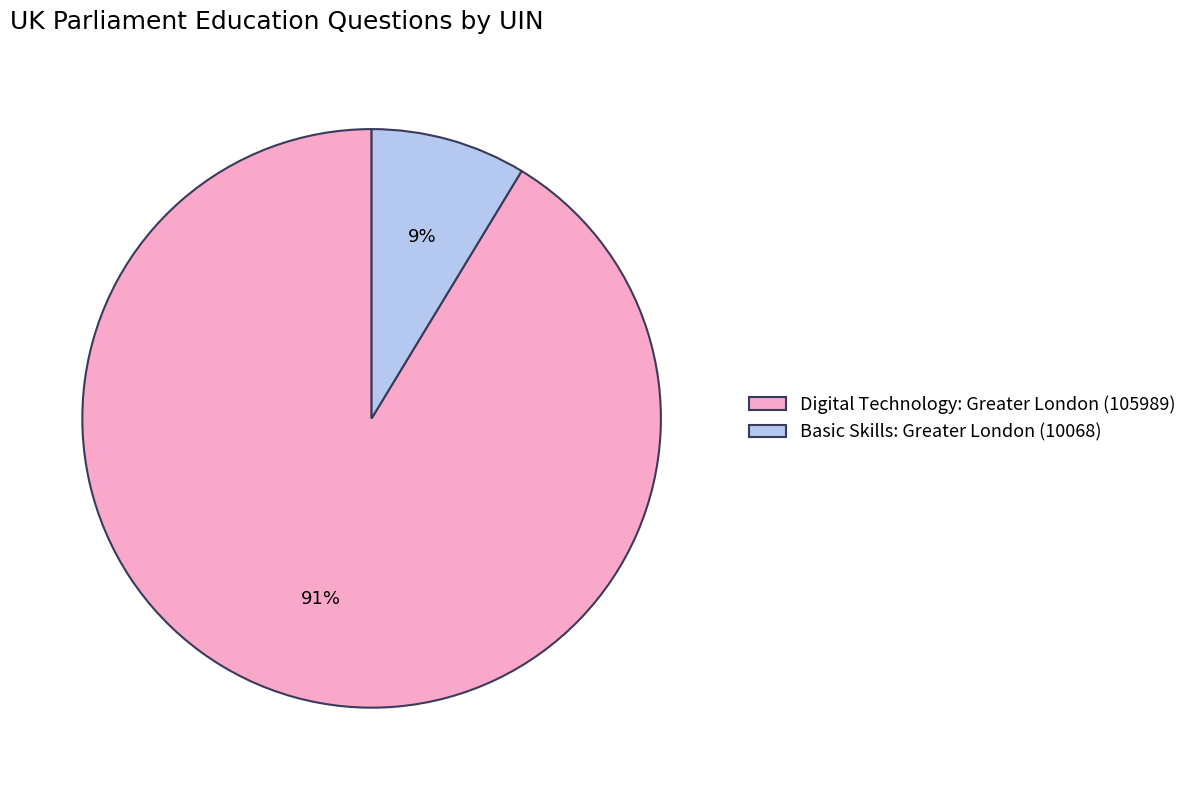

Do Basic Skills: Greater London (10068) and Digital Technology: Greater London (105989) together represent more than half of the pie?

Yes